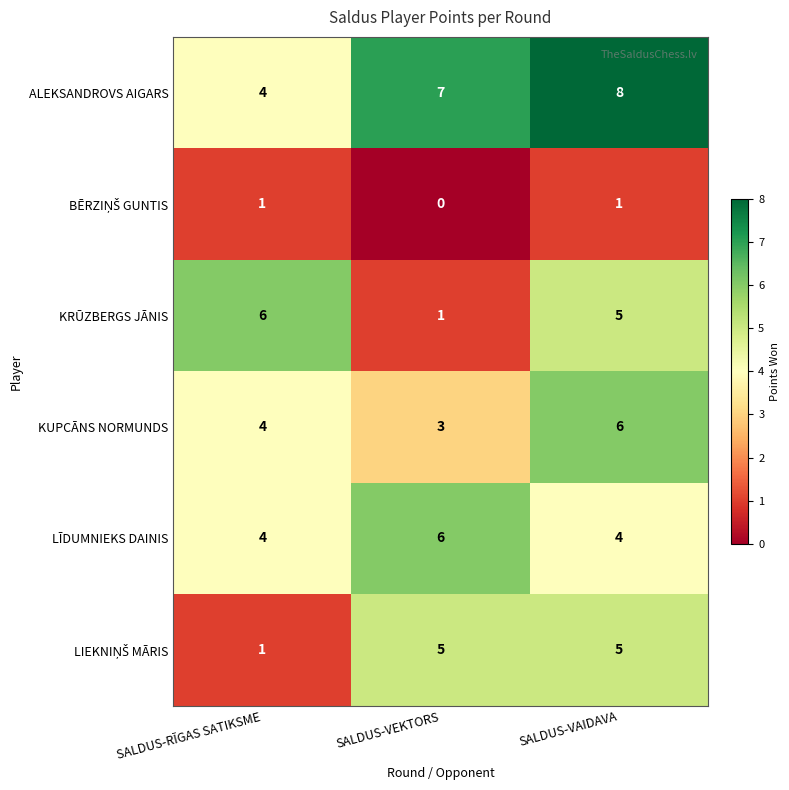

How many KUPCĀNS NORMUNDS values are between 3 and 6?

3